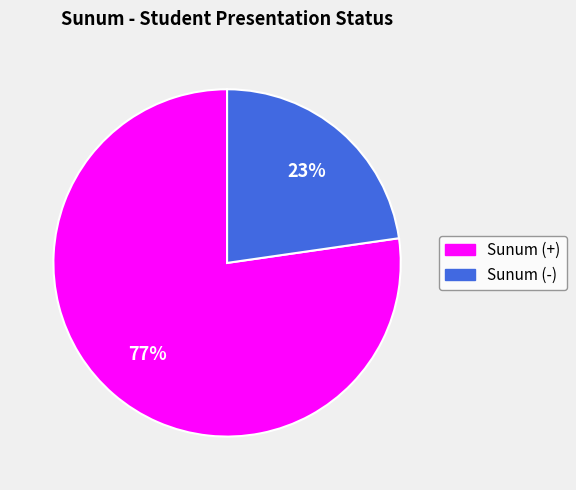

How many segments does this pie chart have?

2